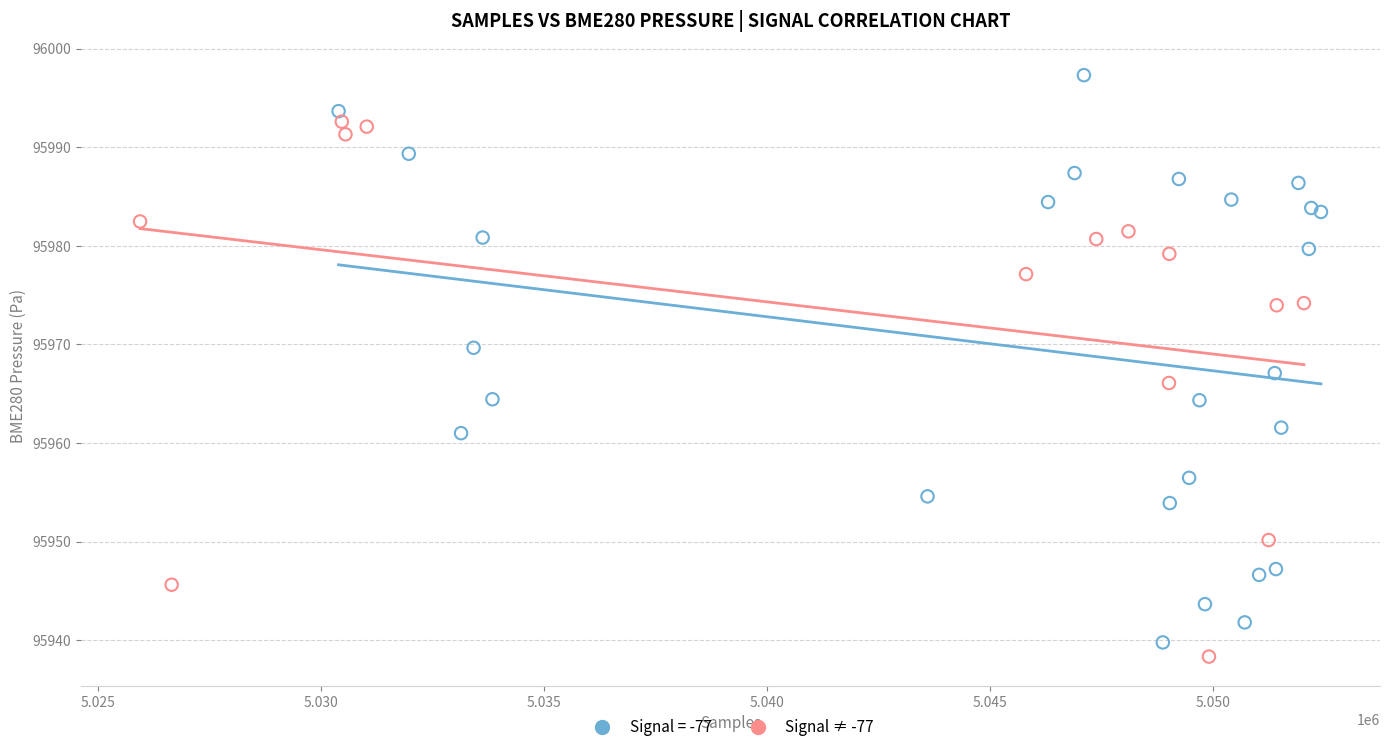

Which series contains the highest Y value?

Signal = -77